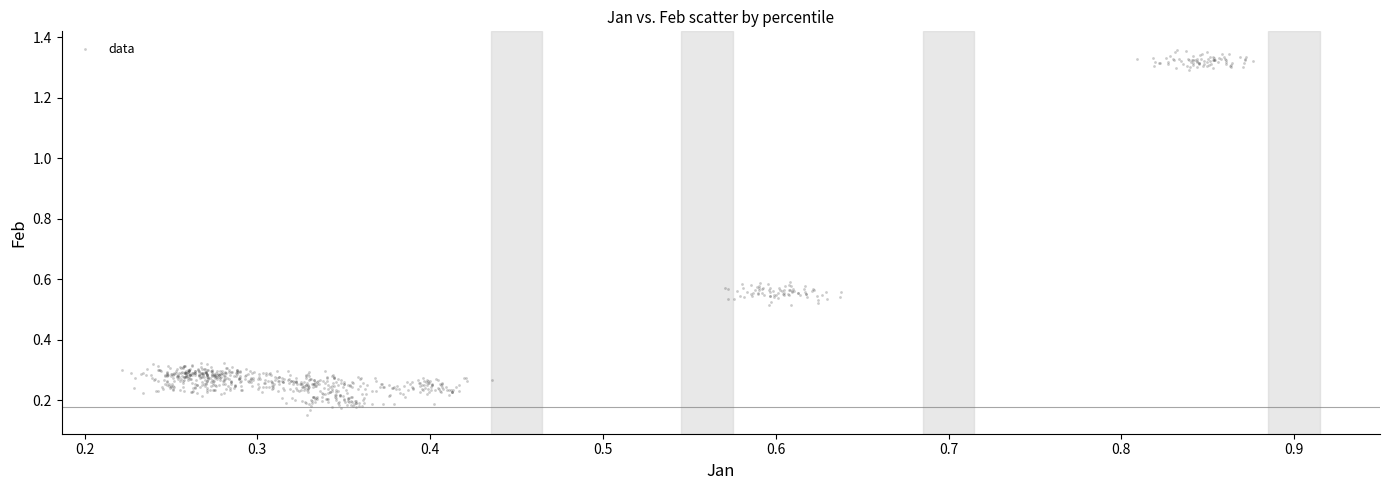

What is the range of X values (max minus min)?

0.7